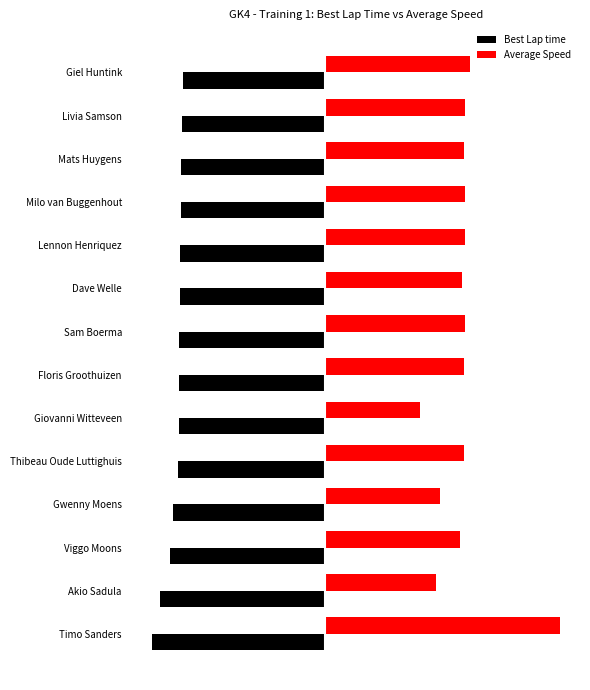

Rank the categories by Average Speed value from lowest to highest.

Giovanni Witteveen, Akio Sadula, Gwenny Moens, Viggo Moons, Dave Welle, Thibeau Oude Luttighuis, Floris Groothuizen, Mats Huygens, Sam Boerma, Livia Samson, Lennon Henriquez, Milo van Buggenhout, Giel Huntink, Timo Sanders